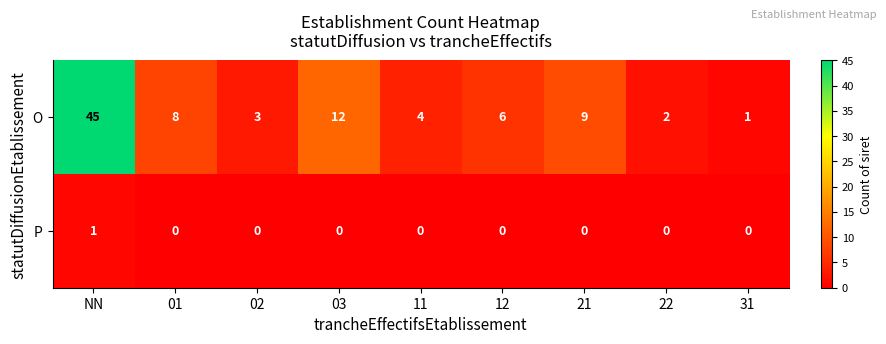

Read the O value at 03, to the nearest 10.

10